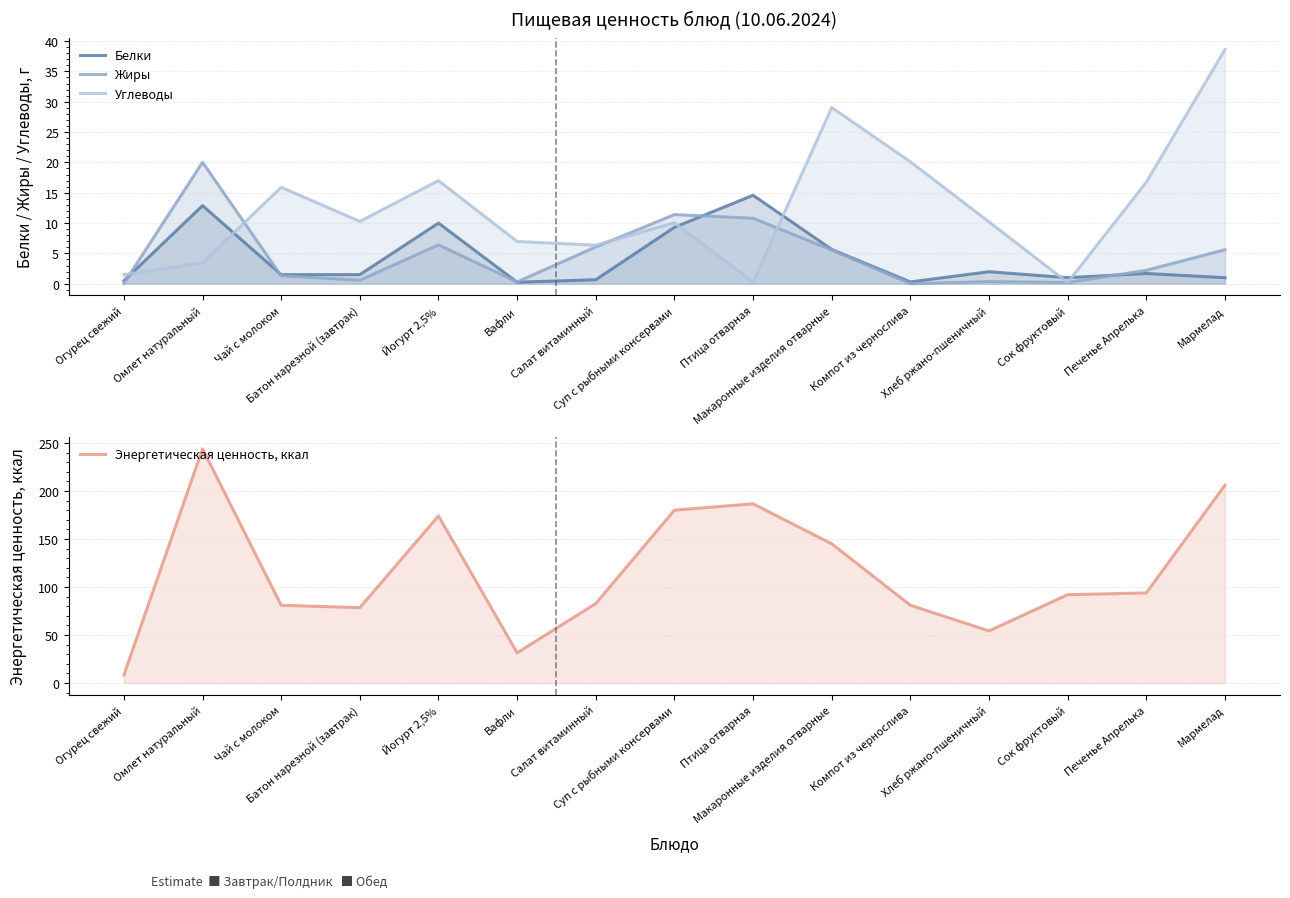

True or false: Углеводы has more than 0 points higher than both neighbors.

True